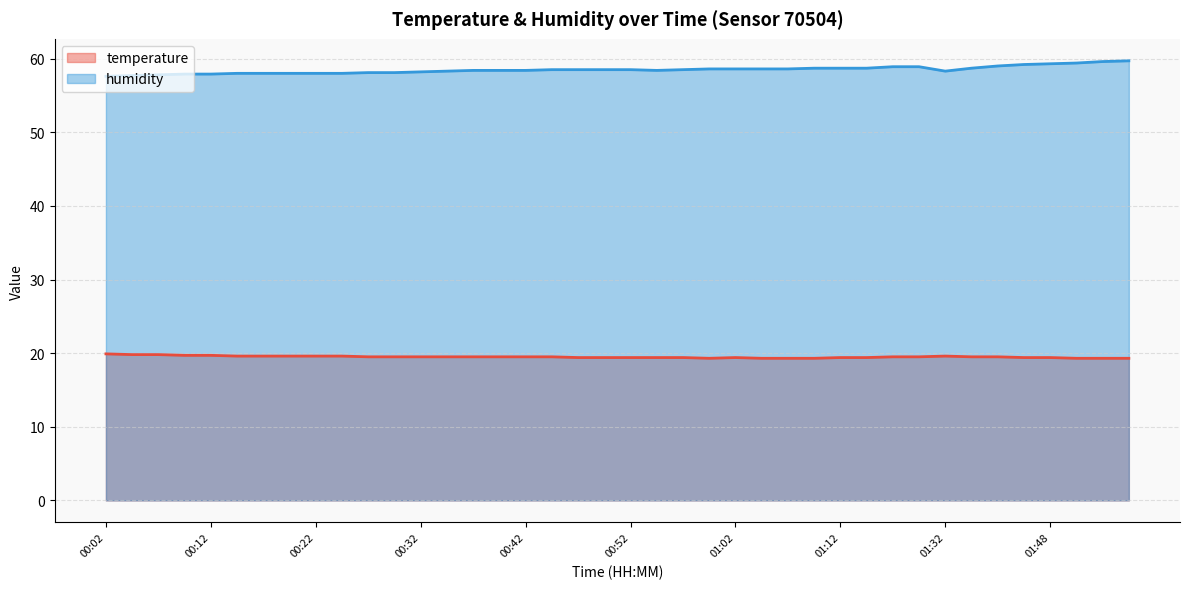

What is the value of the temperature (line) point at the 33rd from the left?

19.6